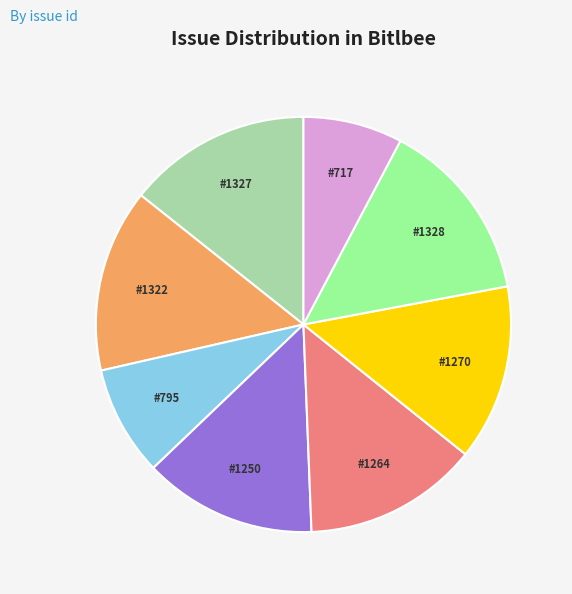

Does #1328 account for over 50% of the chart?

No